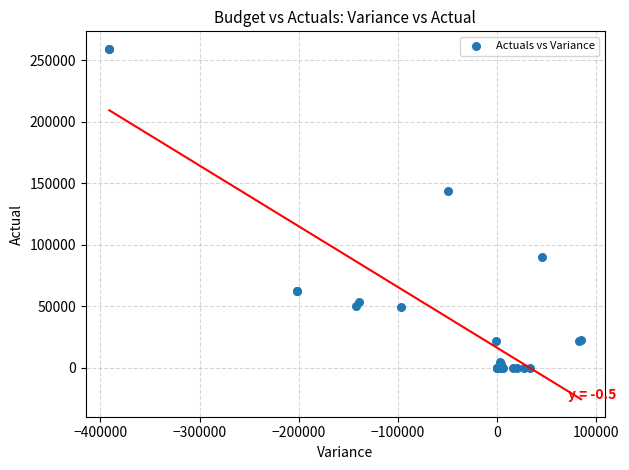

What Y value in the scatter plot is closest to 129709?

143534.5